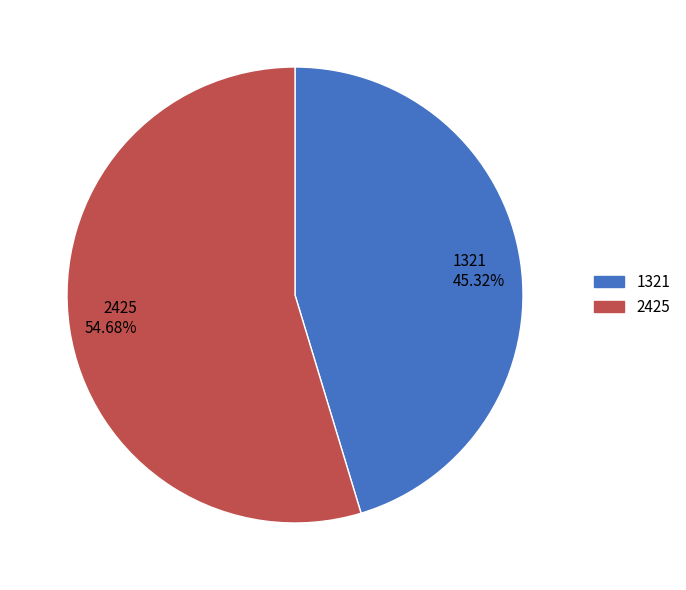

Between 1321 and 2425, which is larger?

2425